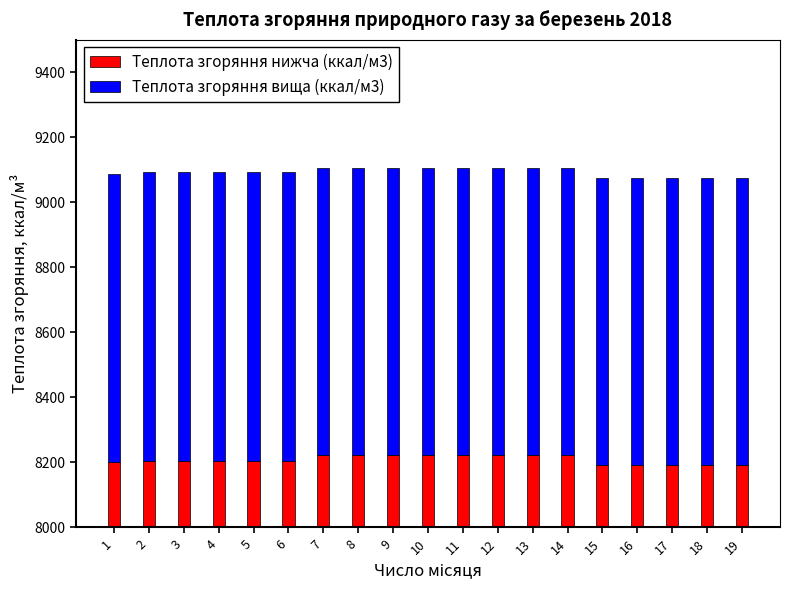

Reading left to right, extract all data points from this chart.

Теплота згоряння нижча (ккал/м3): 8201.1	8205.0	8205.0	8205.0	8205.0	8205.0	8221.1	8221.1	8221.1	8221.1	8221.1	8221.1	8221.1	8221.1	8190.3	8190.3	8190.3	8190.3	8190.3
Теплота згоряння вища (ккал/м3): 887.0	886.9	886.9	886.9	886.9	886.9	883.3	883.3	883.3	883.3	883.3	883.3	883.3	883.3	884.9	884.9	884.9	884.9	884.9